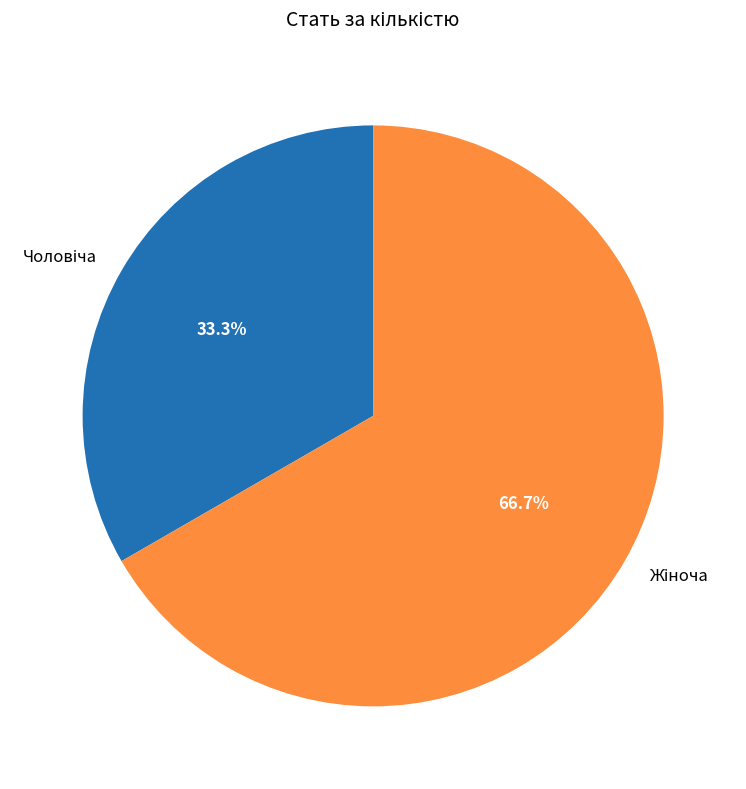

Is there any slice that represents more than half of the pie?

Yes